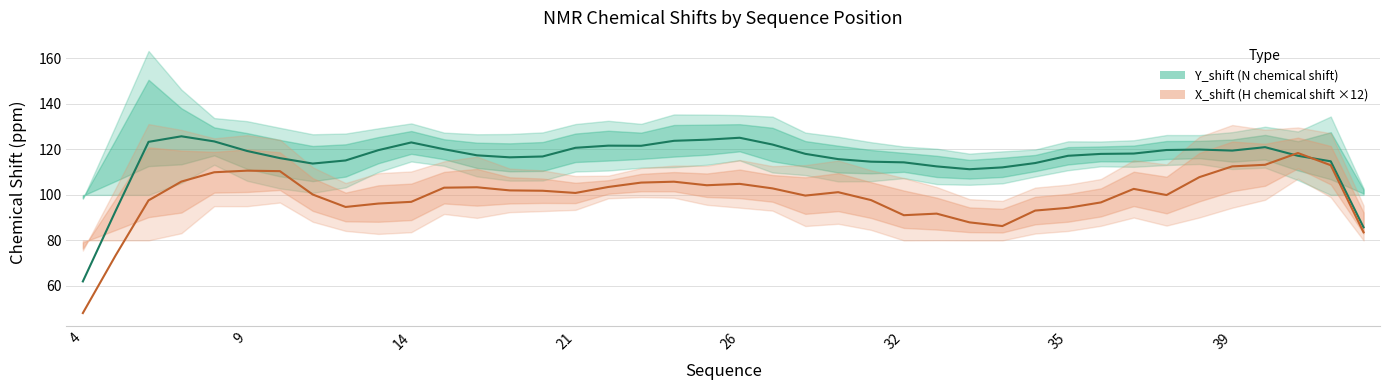

After their last crossing, which series has the higher values: Y_shift (N chemical shift) or X_shift (H chemical shift ×12)?

Y_shift (N chemical shift)